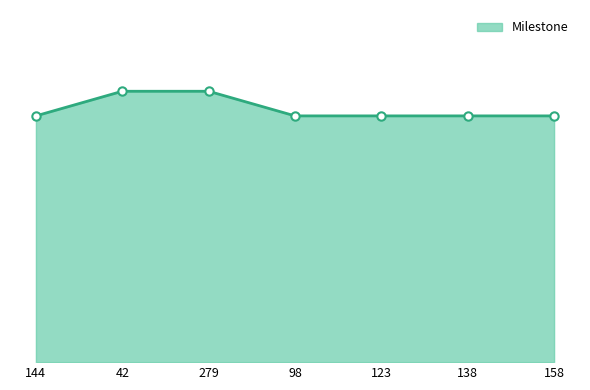

How many values are between 1 and 2?

7